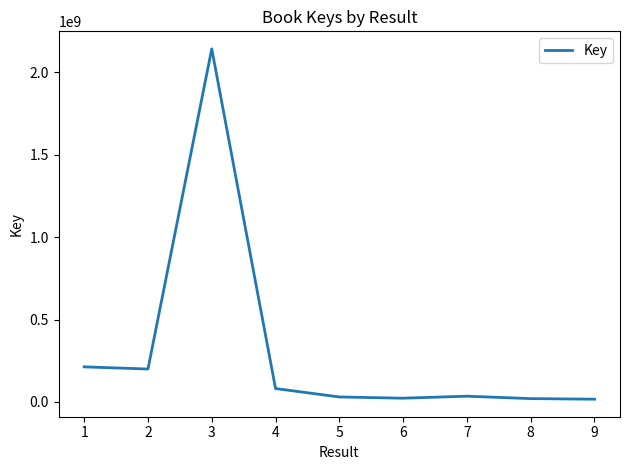

What is the sum of the values at 3 and 2?

2342119262